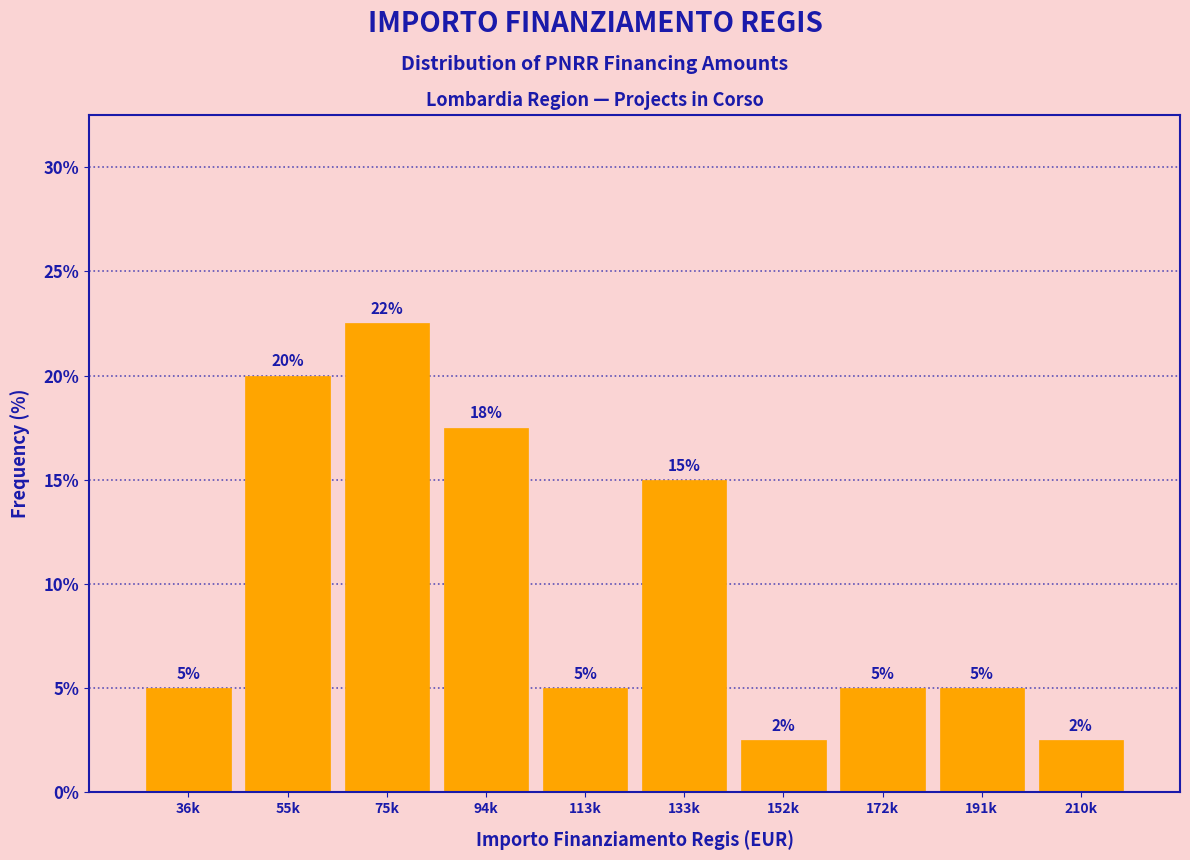

The value at 94k is 29.9. True or false?

False